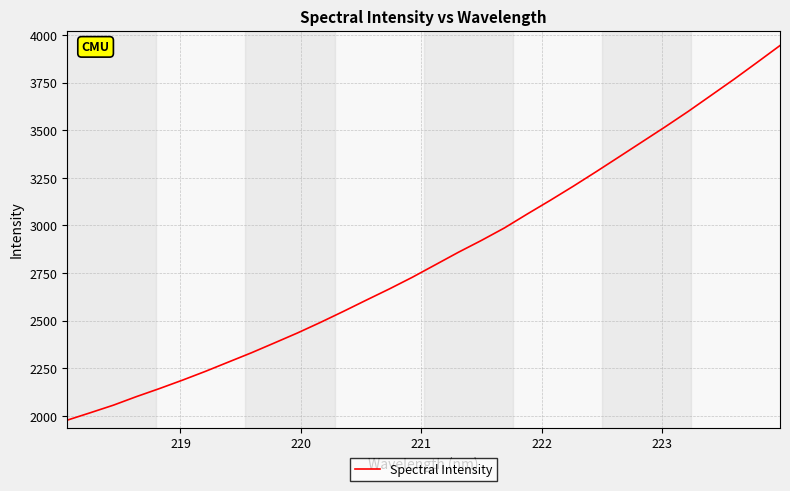

What is the greatest value displayed?

3945.1